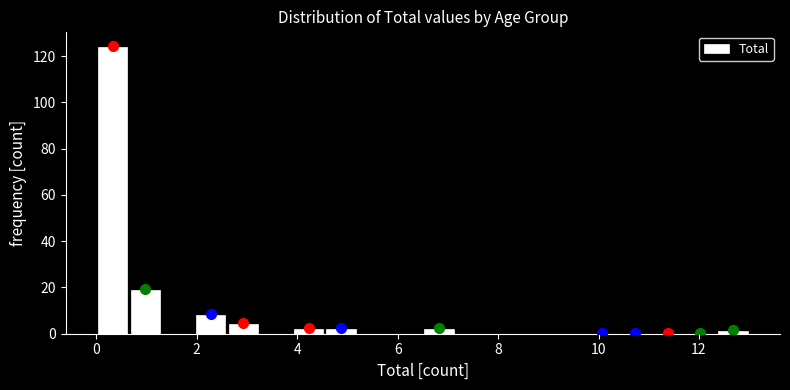

Read against the x-axis, roughly where is the centre of the tallest bar?

0.4